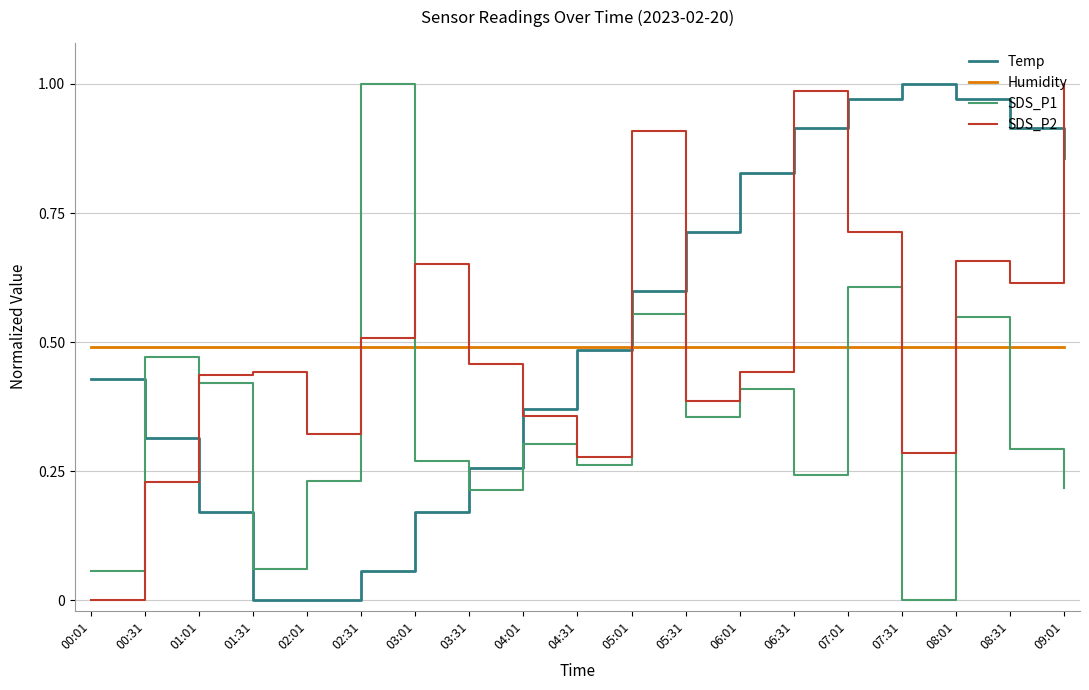

Between 01:31 and 02:31, which series saw the biggest shift?

SDS_P1